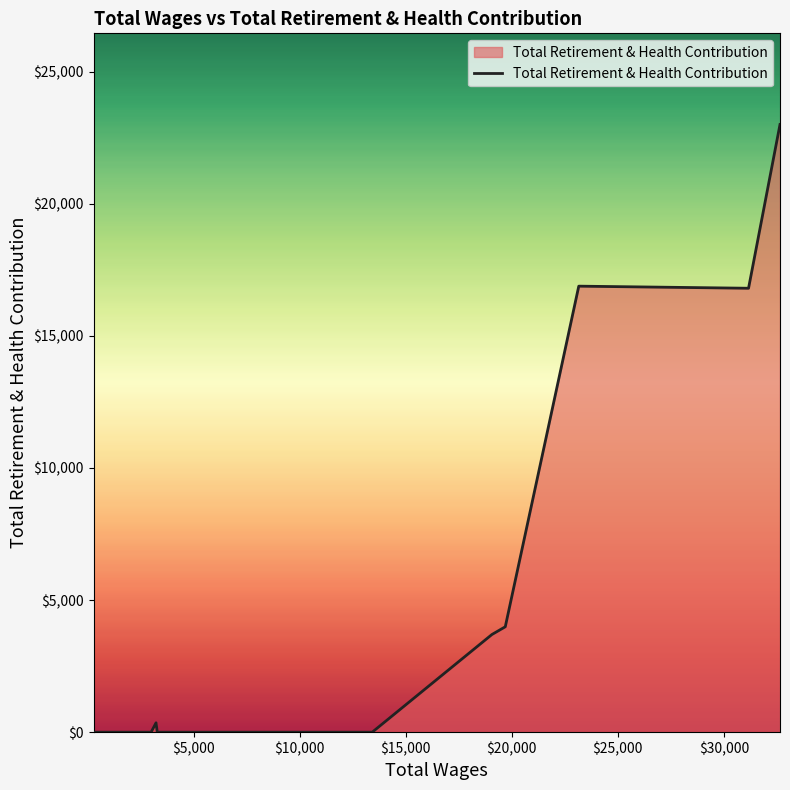

What is the greatest value displayed?

23001.2